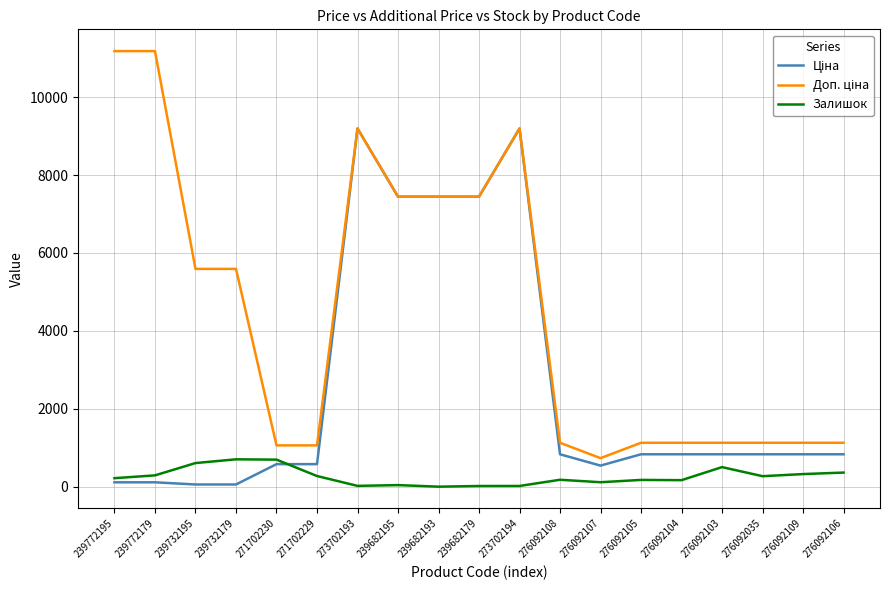

What is the spread (max minus min) of values at 276092106?

764.7